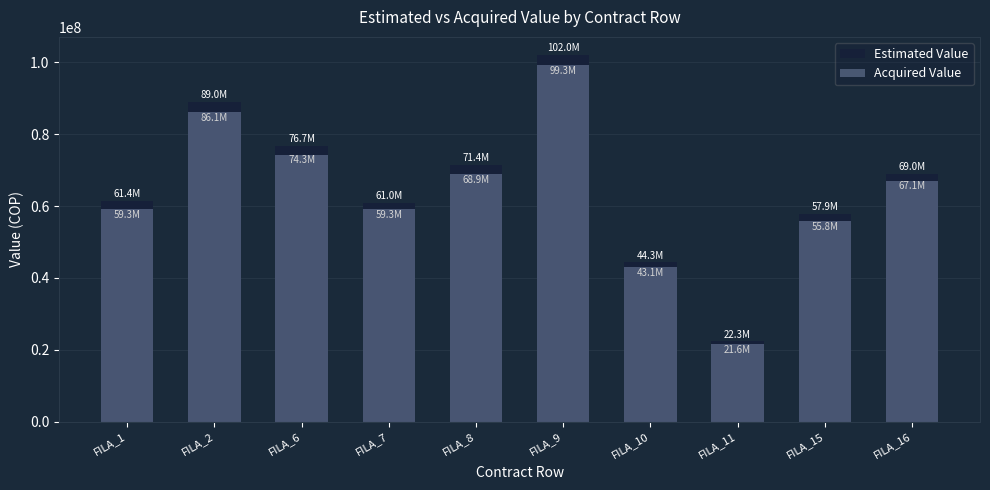

What value does the Acquired Value series have at FILA_6, to the nearest 10?

74324220